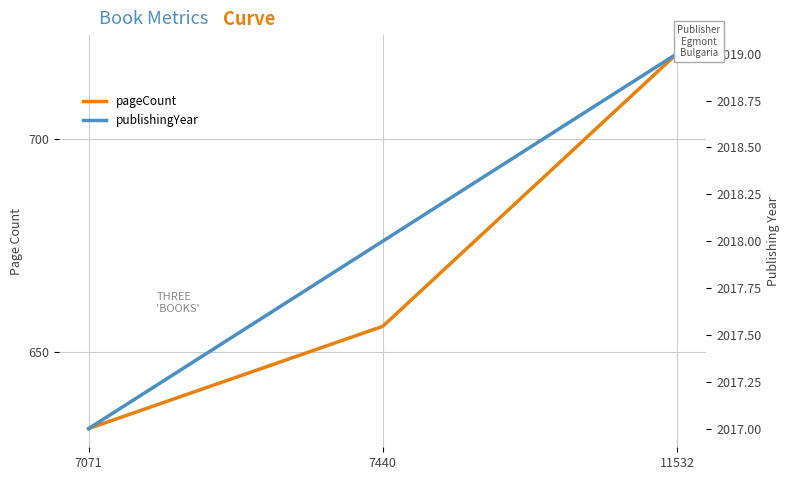

Between 7440 and 11532, which series saw the biggest shift?

pageCount